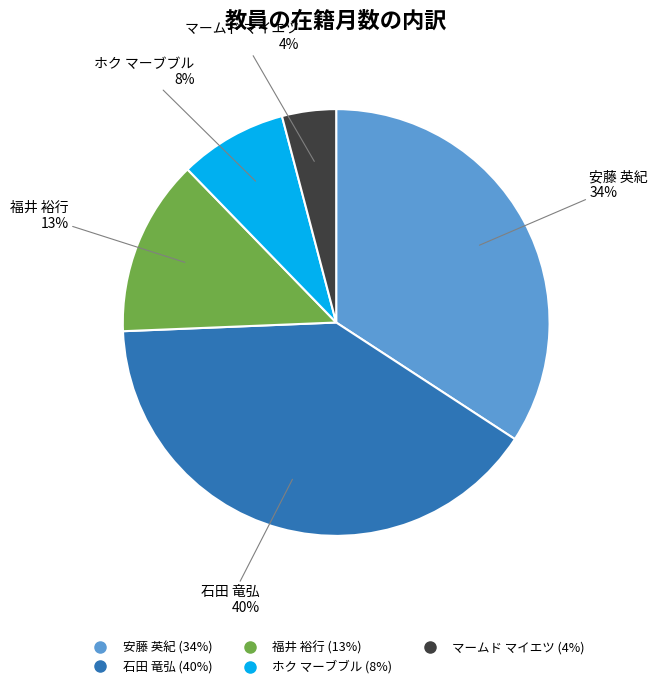

To the nearest percent, what is the average slice percentage?

20%